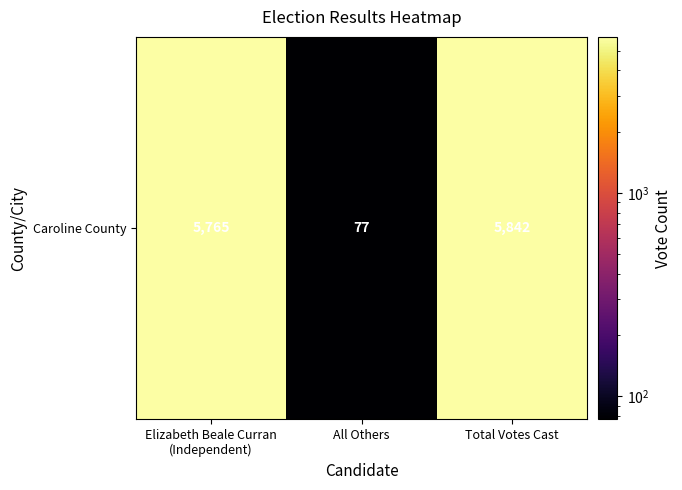

List the labels in order of value, largest first.

Total Votes Cast, Elizabeth Beale Curran
(Independent), All Others